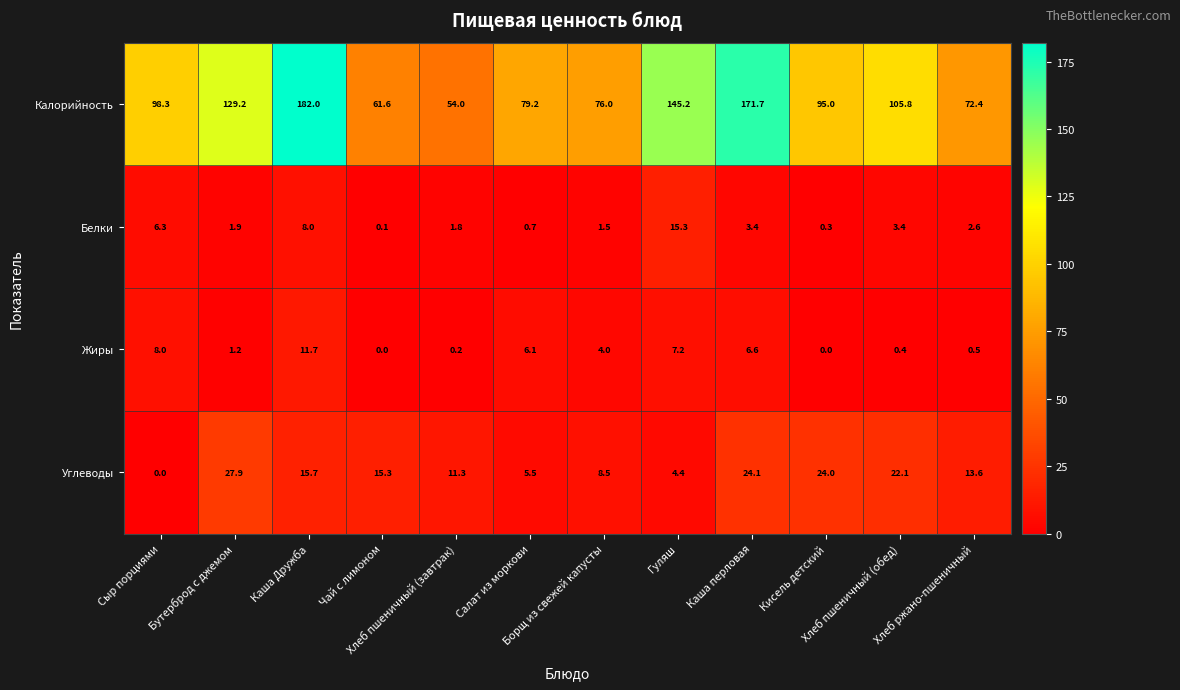

Which series has the largest total across all categories?

Калорийность